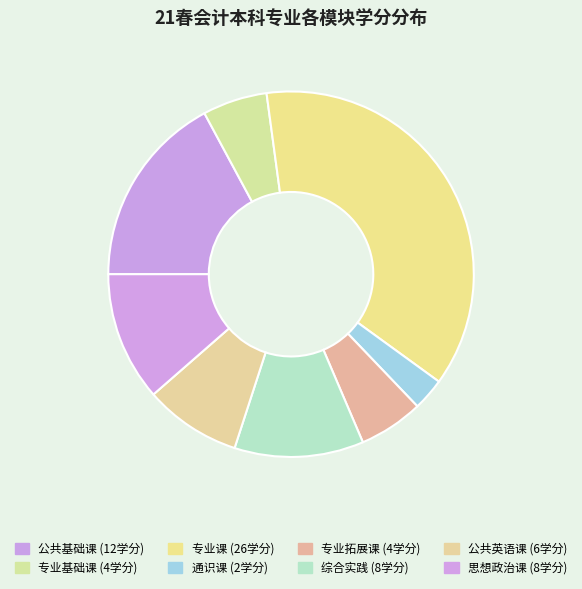

To the nearest percent, what percentage of the pie is 综合实践?

11%